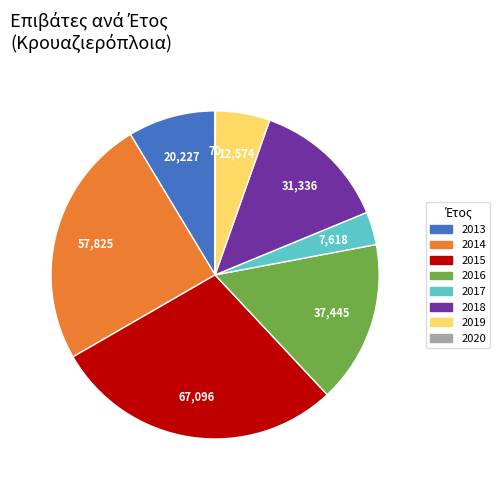

What is the largest slice in the pie chart?

2015